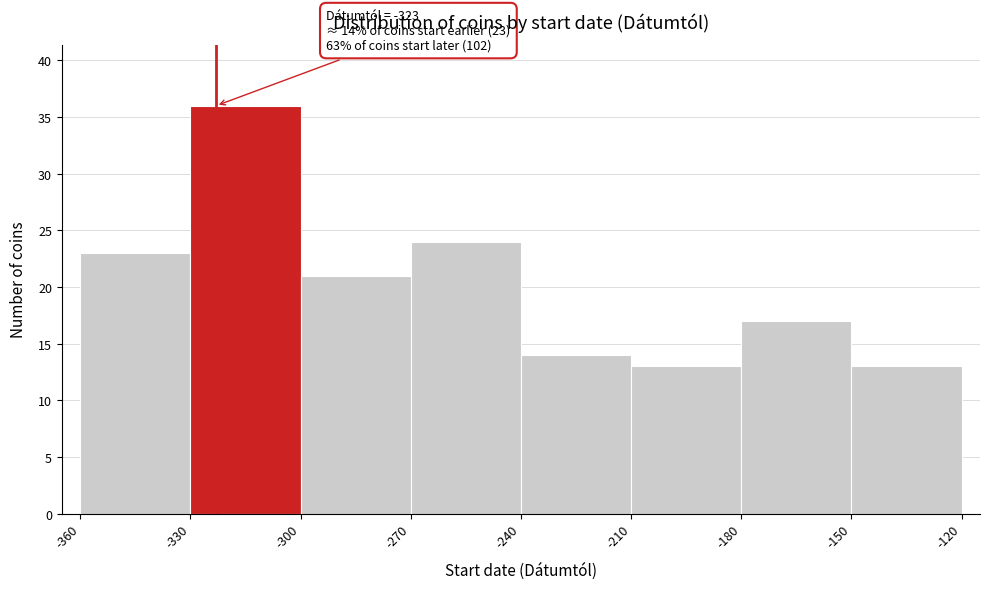

Which range on the x-axis has the tallest bar?

-330 to -300